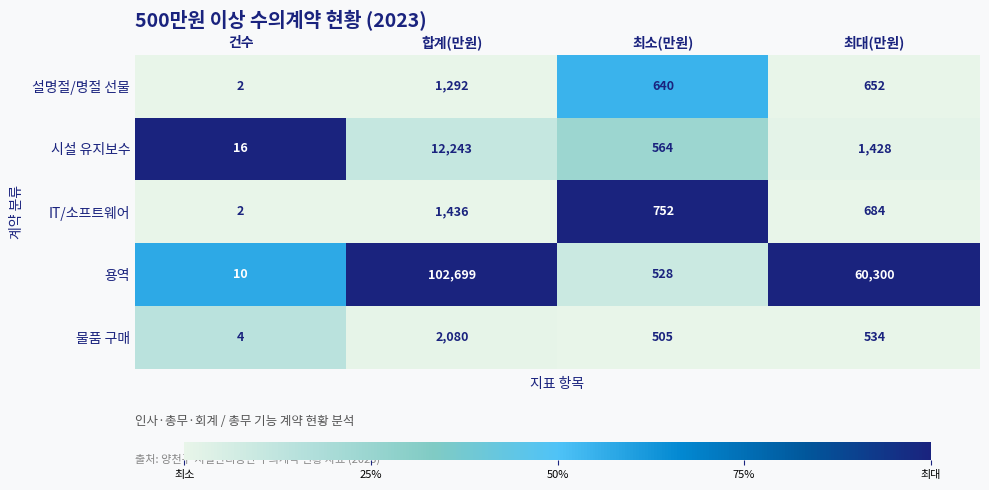

Reading left to right, list all the values displayed in this chart.

설명절/명절 선물: 건수=2	합계(만원)=1292	최소(만원)=640	최대(만원)=652
시설 유지보수: 건수=16	합계(만원)=12243	최소(만원)=564	최대(만원)=1428
IT/소프트웨어: 건수=2	합계(만원)=1436	최소(만원)=752	최대(만원)=684
용역: 건수=10	합계(만원)=102699	최소(만원)=528	최대(만원)=60300
물품 구매: 건수=4	합계(만원)=2080	최소(만원)=505	최대(만원)=534